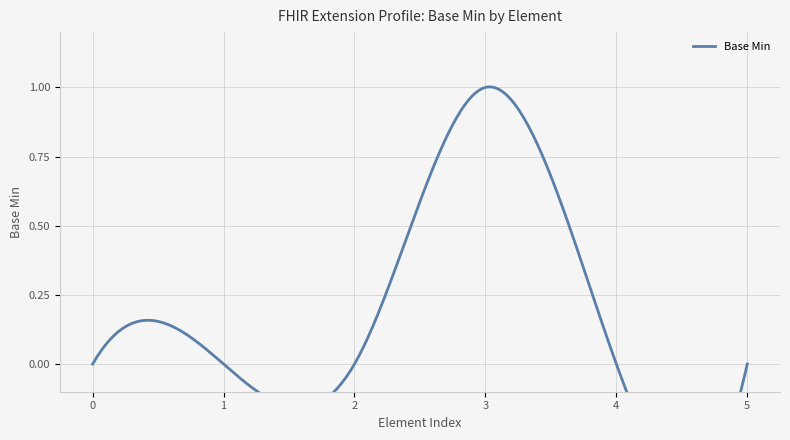

Is this an area chart (filled region under the line)?

No